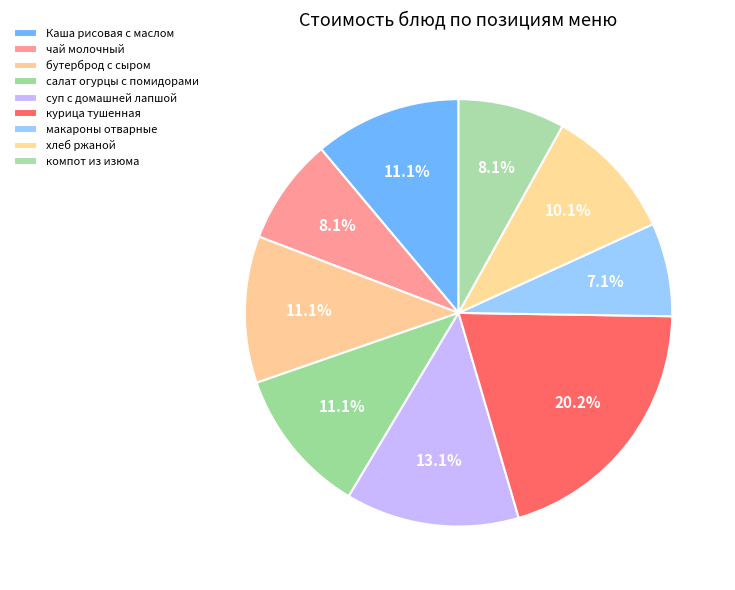

How many segments does this pie chart have?

9